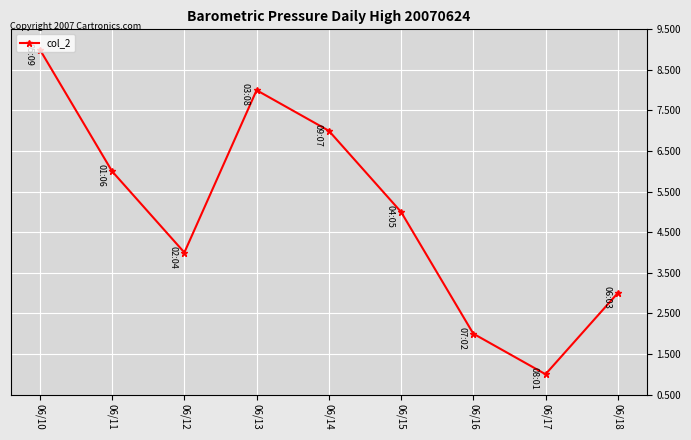

Reading left to right, transcribe all the data shown in this chart.

06/10=9	06/11=6	06/12=4	06/13=8	06/14=7	06/15=5	06/16=2	06/17=1	06/18=3